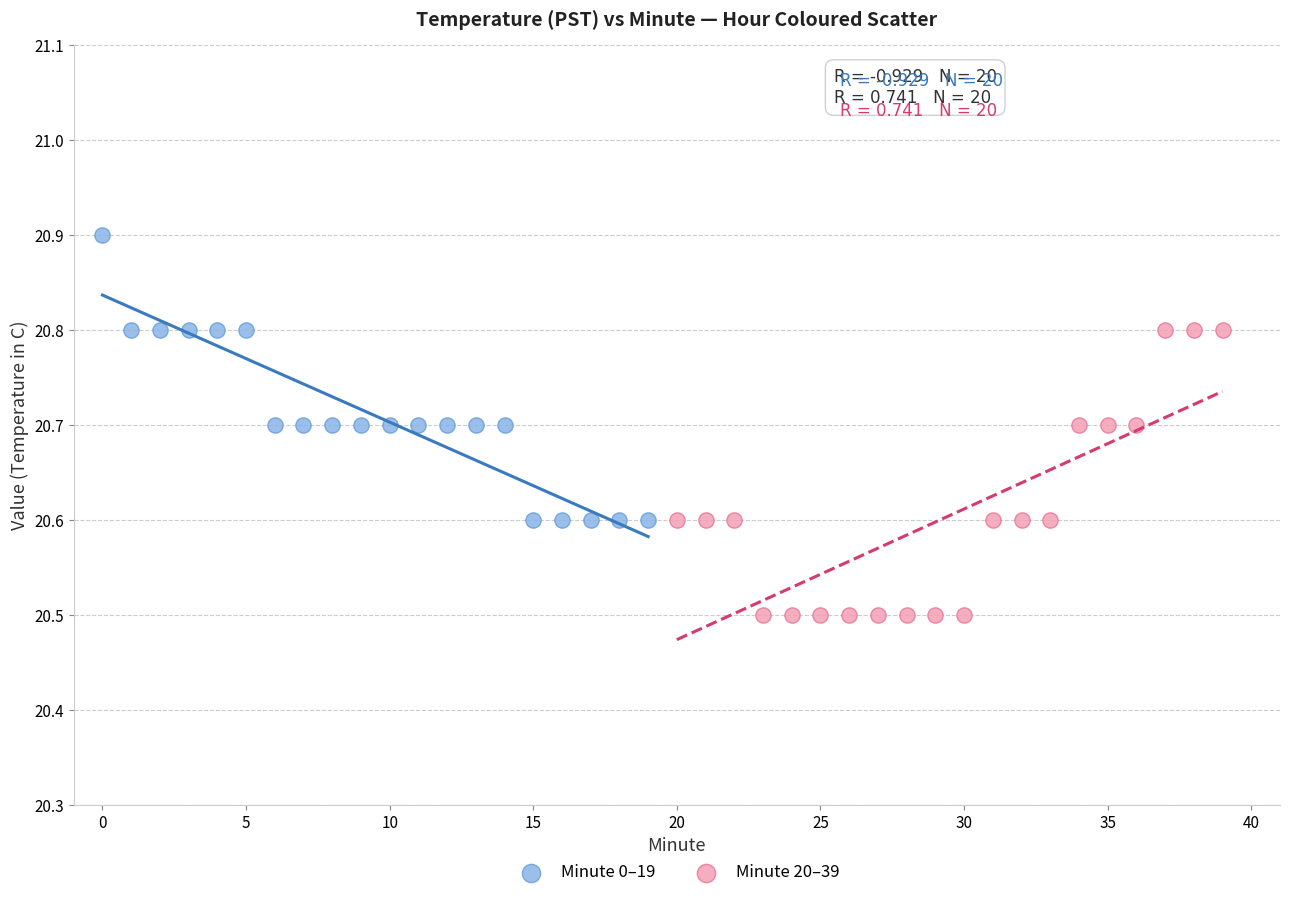

Which series reaches the minimum Y coordinate?

Minute 20–39